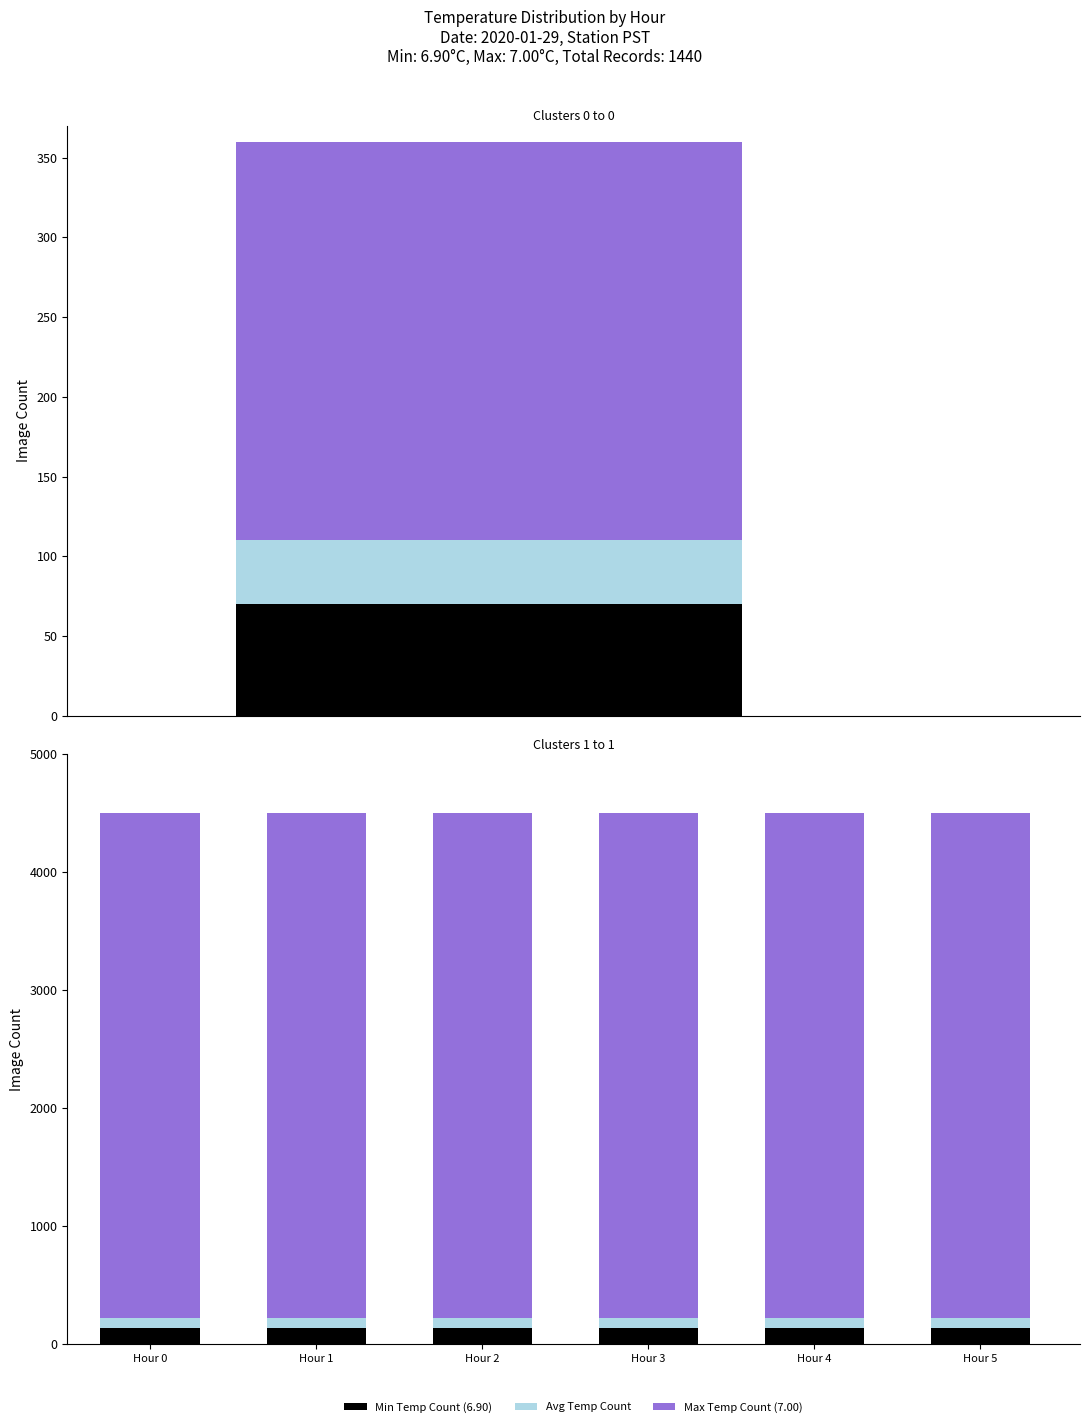

What is the total value across all series at Hour 5?

4500